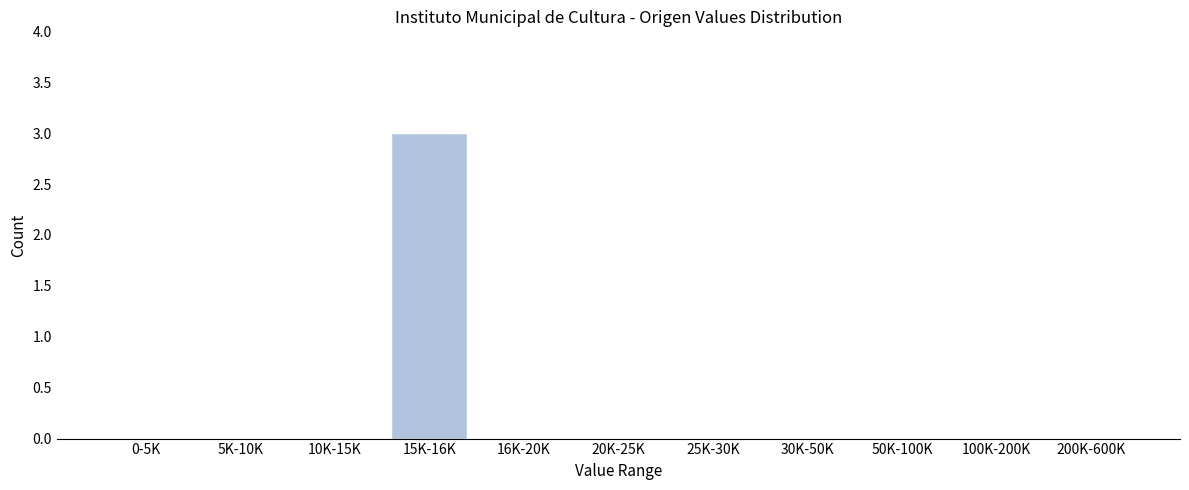

Reading right to left, transcribe all the data shown in this chart.

200K-600K=0	100K-200K=0	50K-100K=0	30K-50K=0	25K-30K=0	20K-25K=0	16K-20K=0	15K-16K=3	10K-15K=0	5K-10K=0	0-5K=0